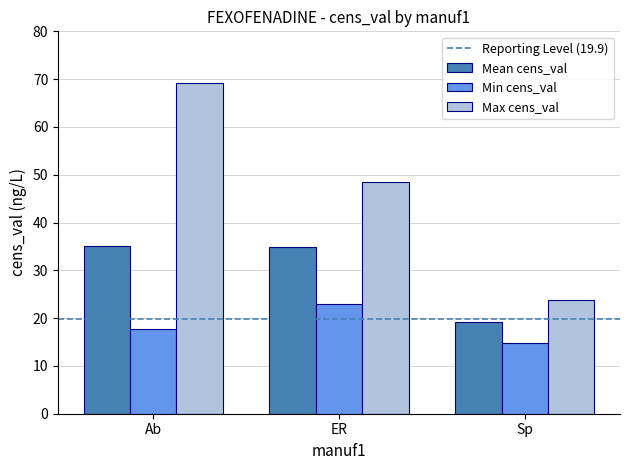

List the series in order of their overall mean, lowest first.

Min cens_val, Mean cens_val, Max cens_val